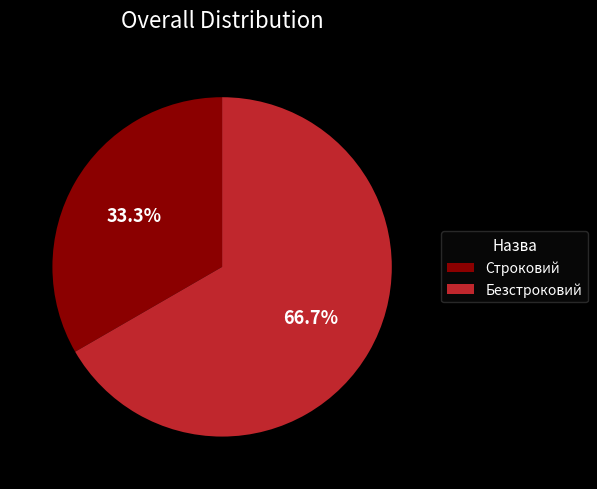

True or false: Безстроковий accounts for 67% of the total.

True